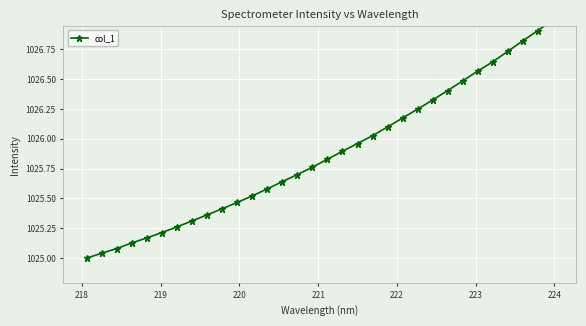

How many distinct data groups are displayed?

1